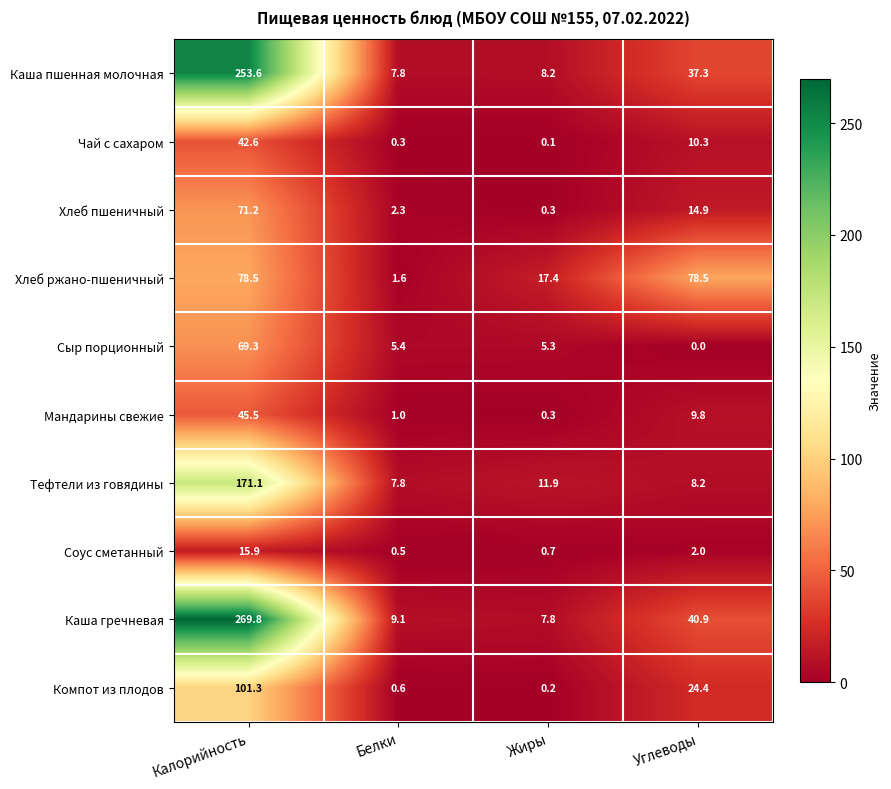

What is the sum of the Компот из плодов values at Жиры and Калорийность?

101.5